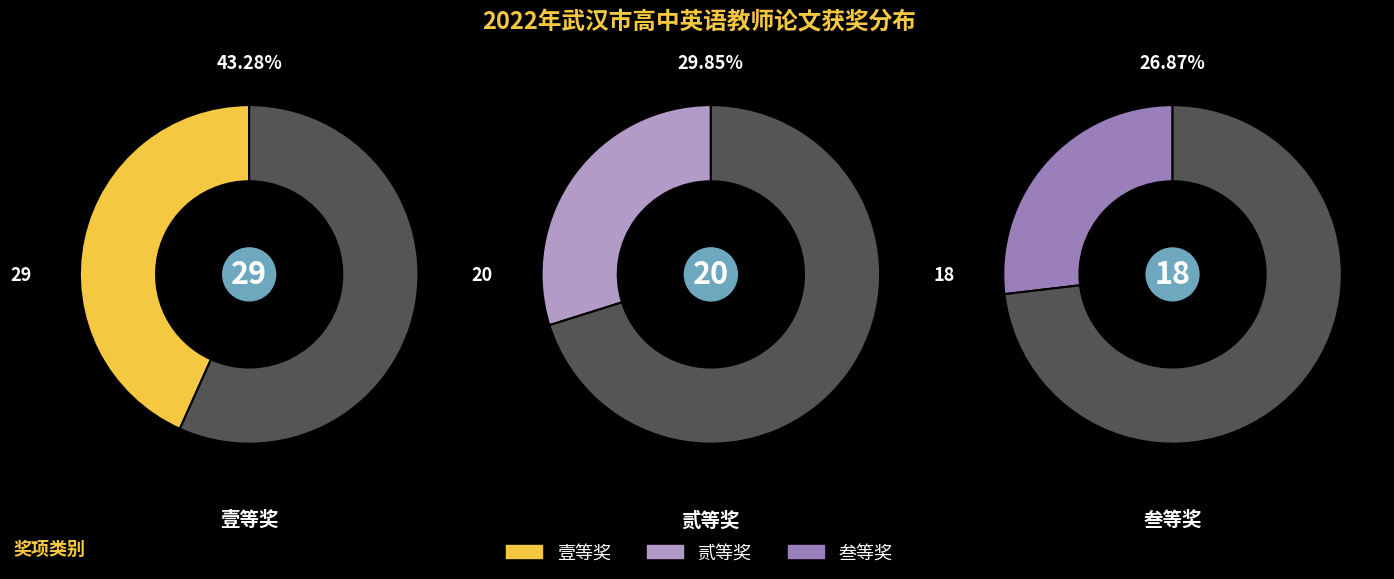

Does any single category account for the majority?

No